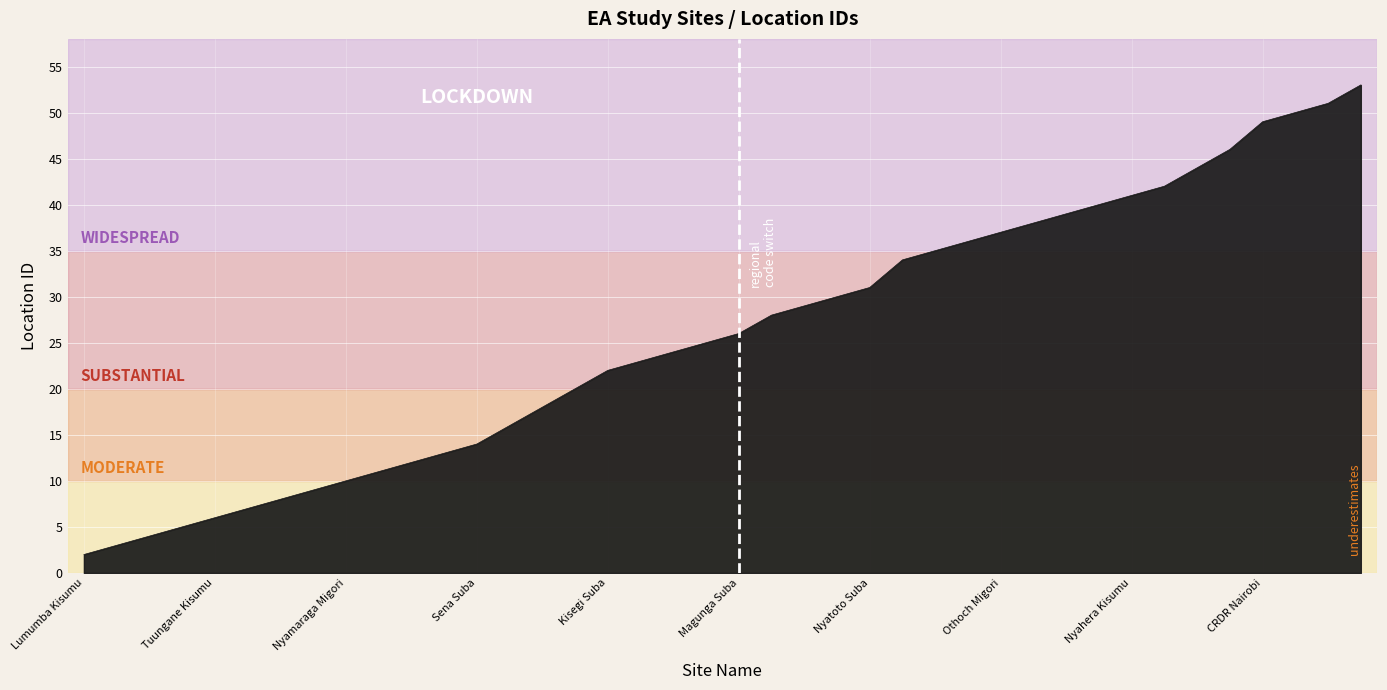

What is the maximum value shown in the chart?

53